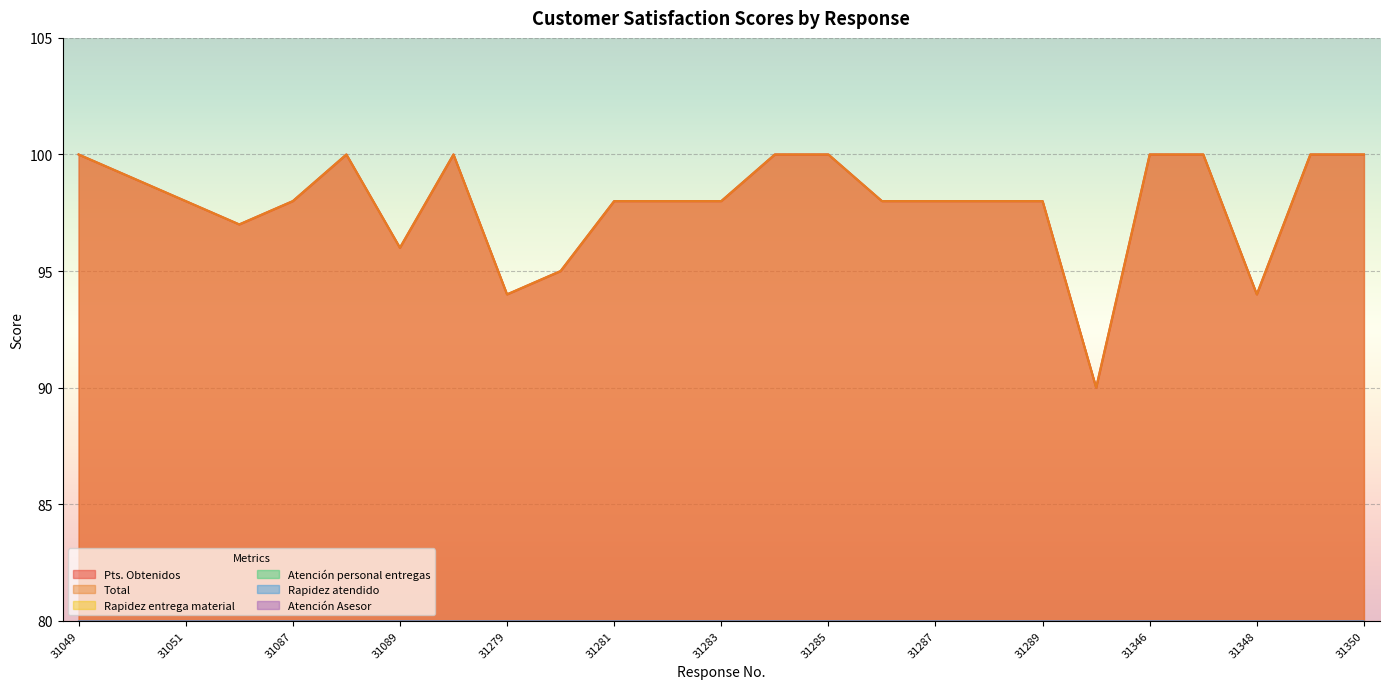

How many lines are shown in the chart?

6